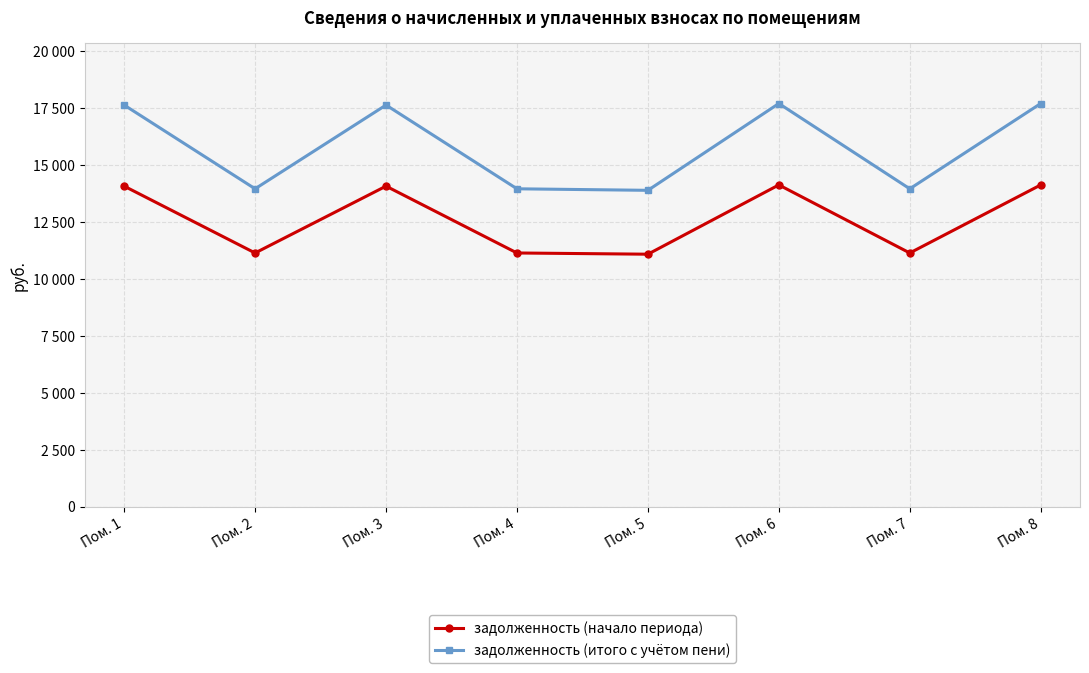

What is the spread (max minus min) of values at Пом. 7?

2819.2